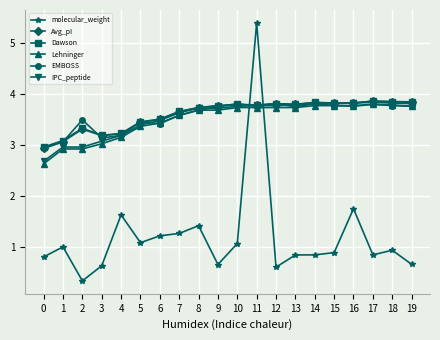

How many intersections are there between Avg_pI and Dawson?

5